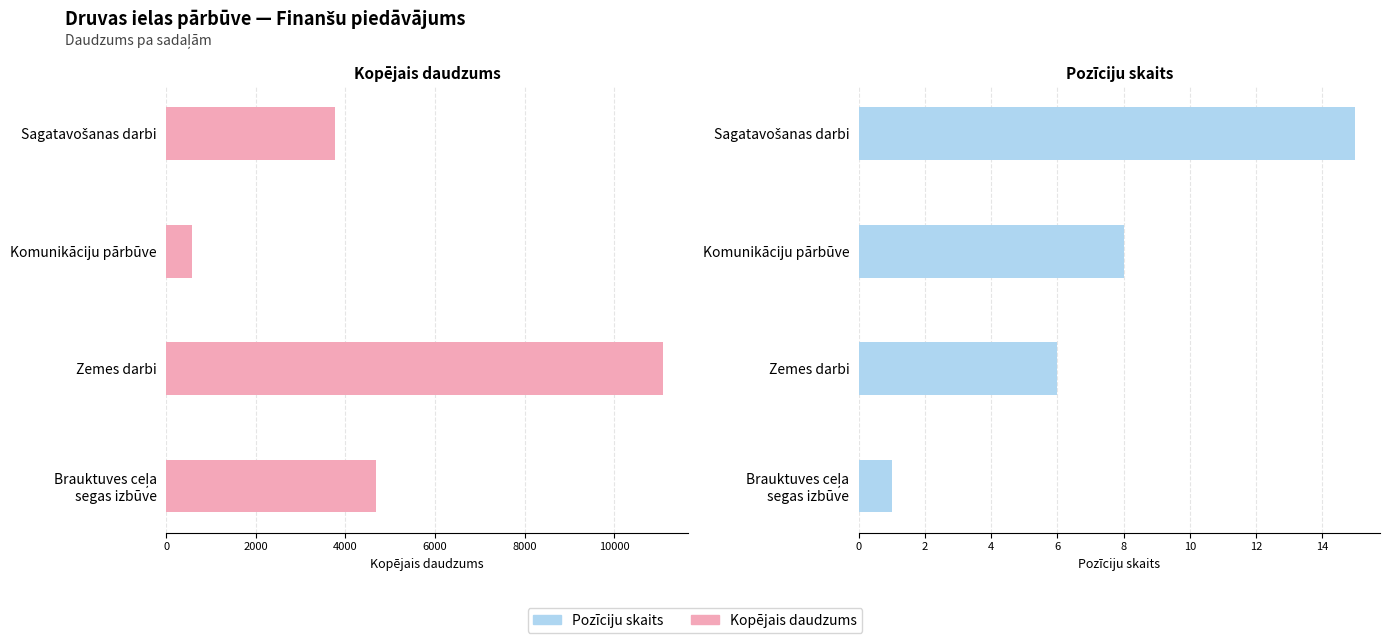

How many bars are there in each group?

2